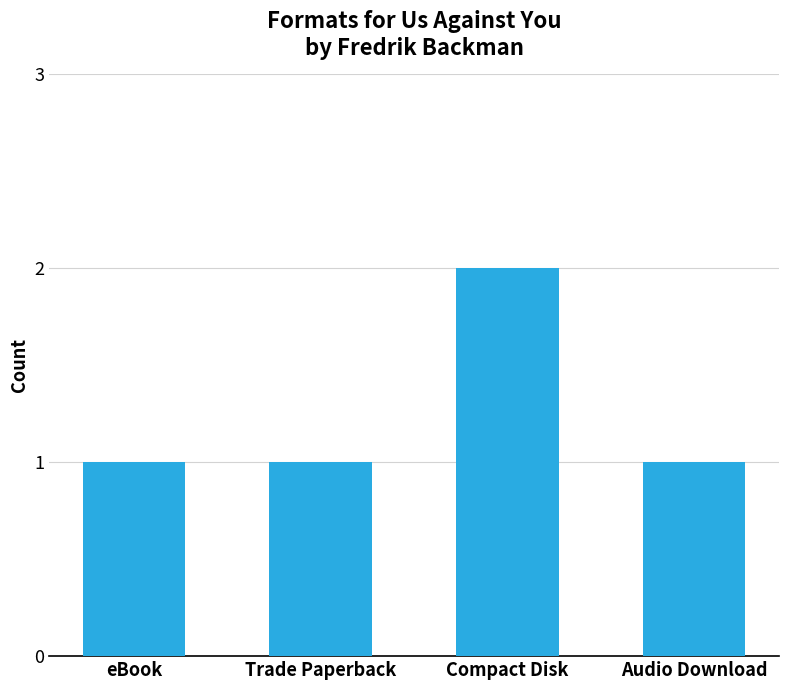

What is the label of the 4th bar from the left?

Audio Download